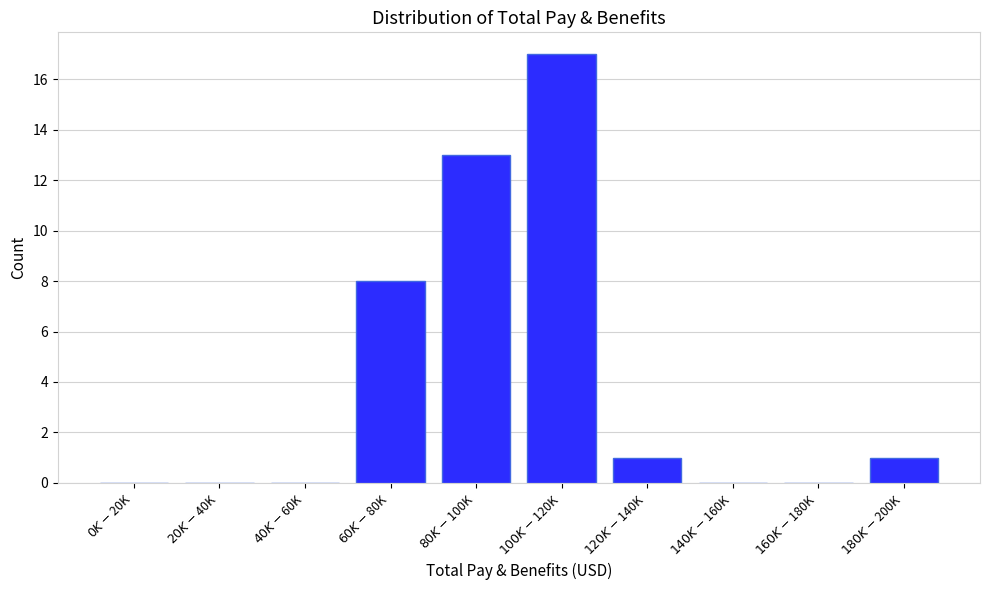

What is the maximum value shown in the chart?

17